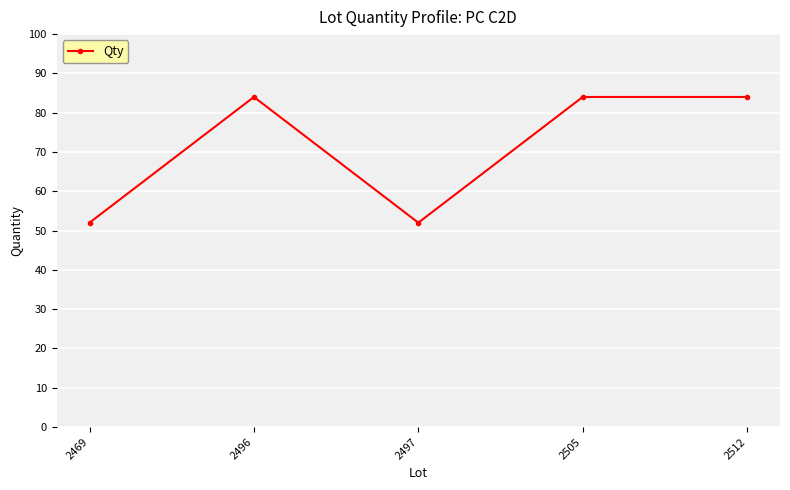

Reading left to right, list all the values displayed in this chart.

2469=52	2496=84	2497=52	2505=84	2512=84